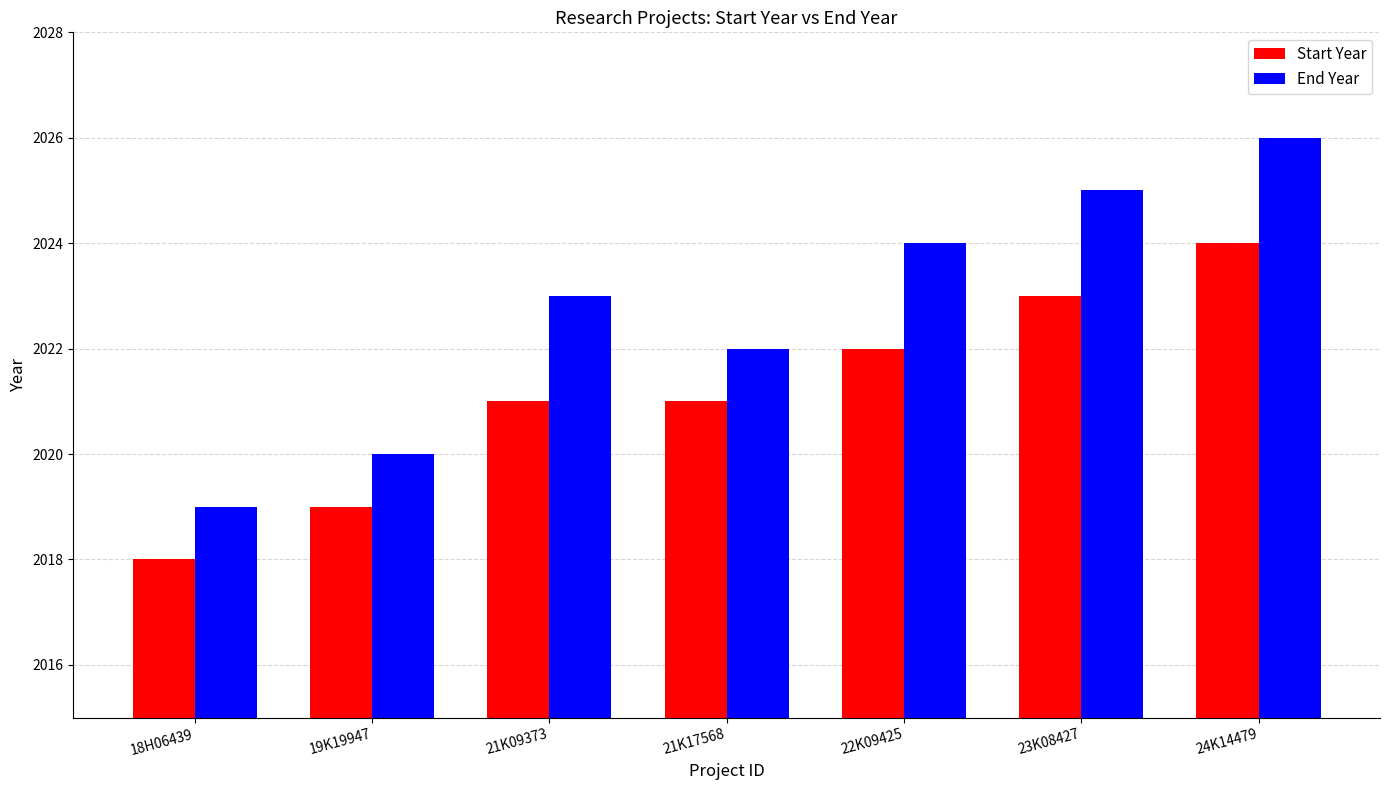

Which series has the largest total across all categories?

End Year